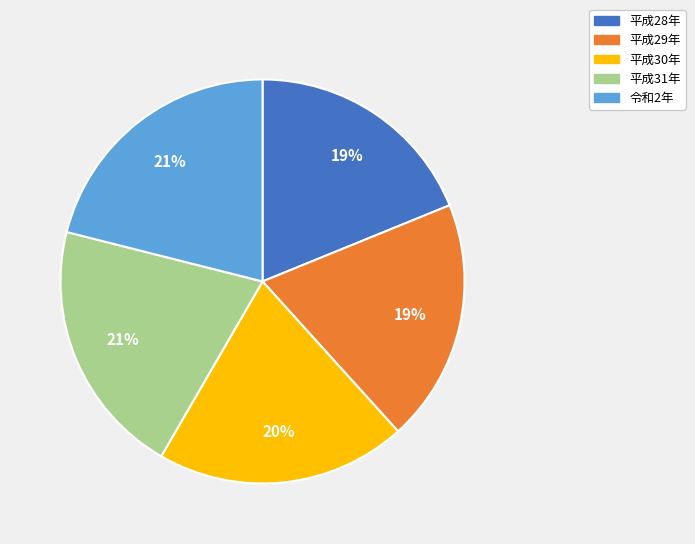

What percentage is the 平成28年 slice, to the nearest percent?

19%